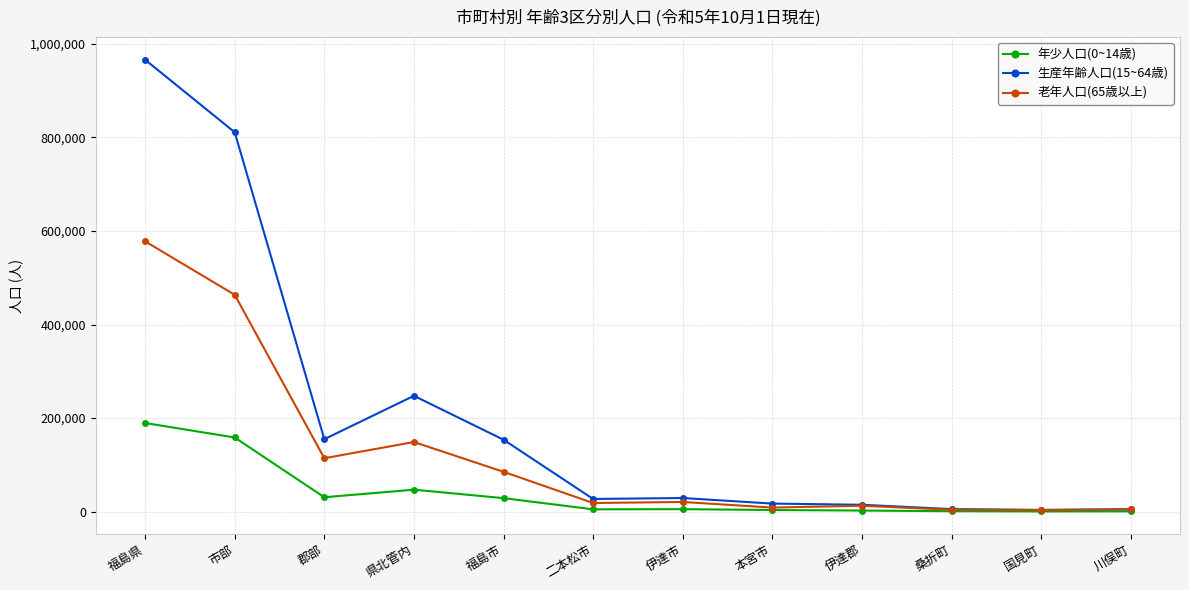

What is the label of the 3rd point from the right?

桑折町